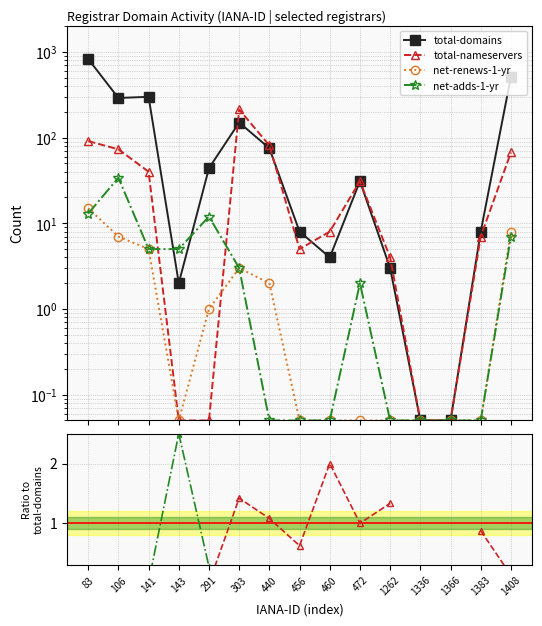

At which category is the sum across all series the highest?

83